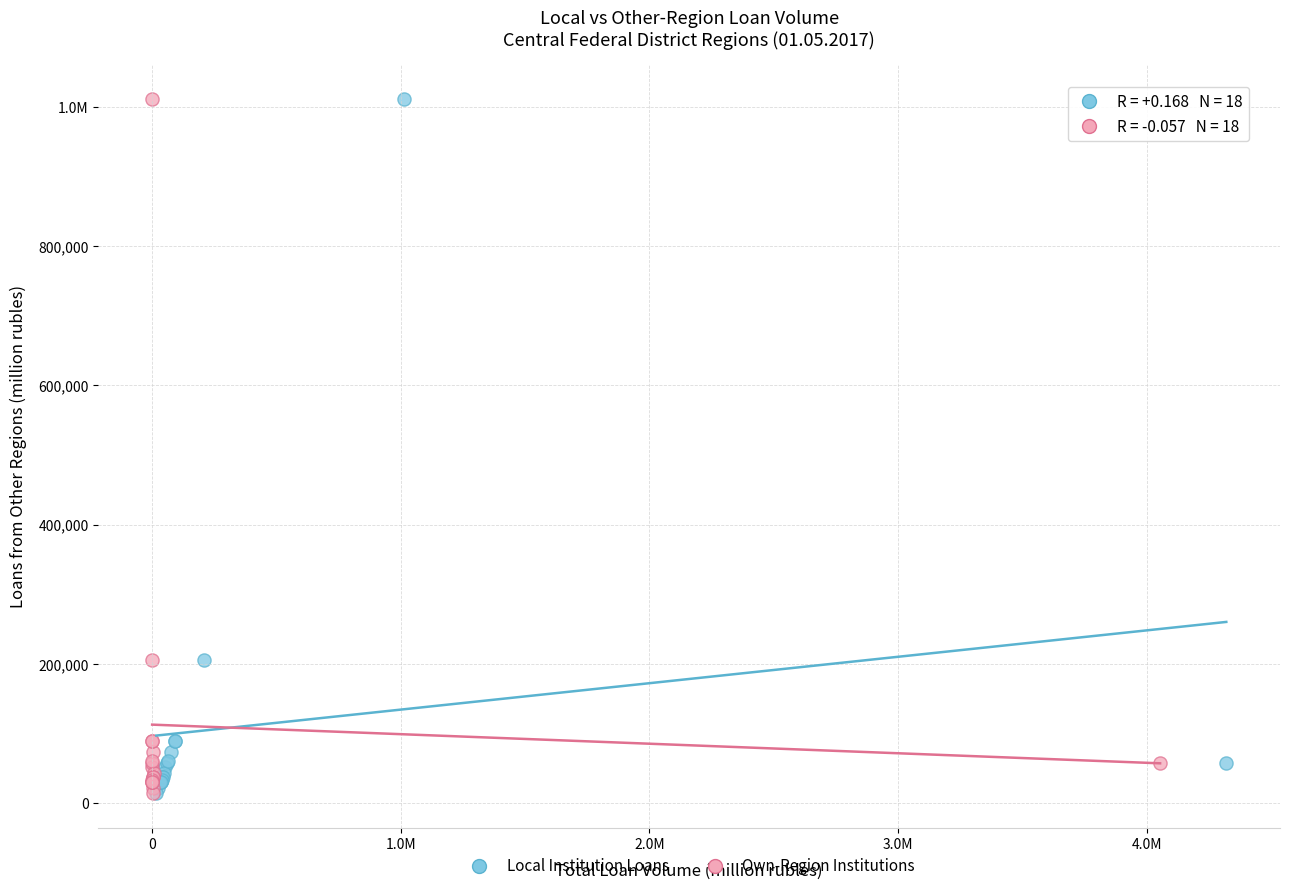

What are all the series names shown in the legend?

Local Institution Loans, Own-Region Institutions